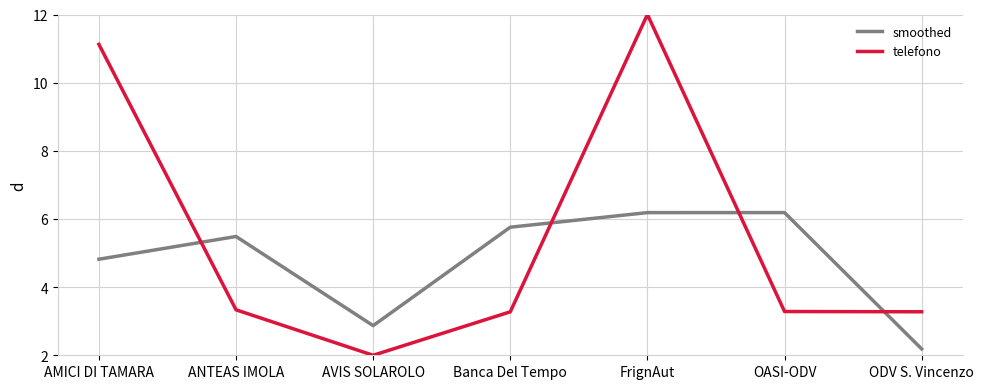

Which series has the largest range (max minus min)?

telefono